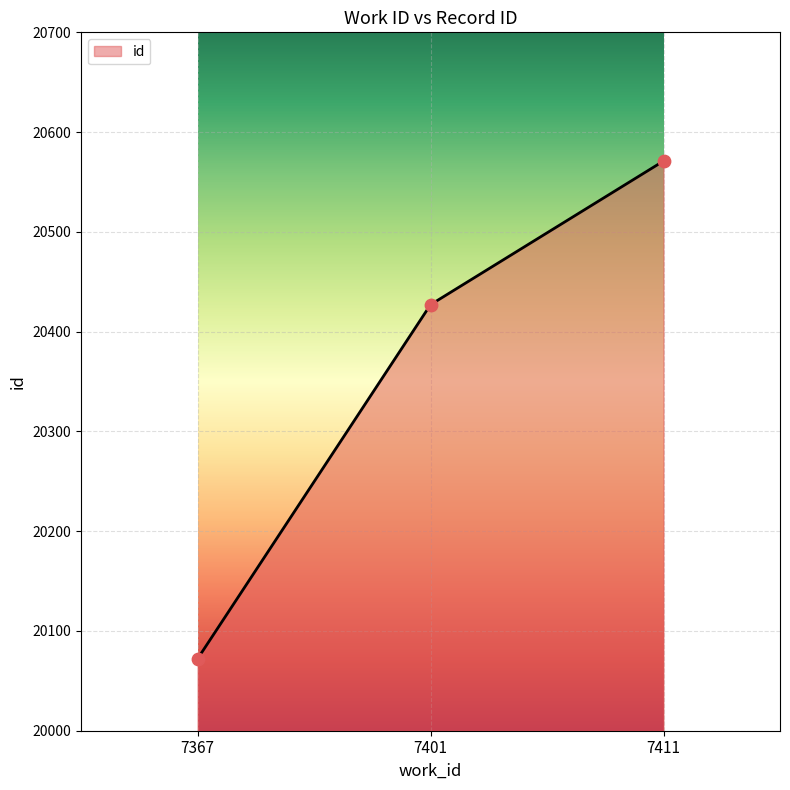

What is the ratio of the value at 7411 to the value at 7401?

1.0